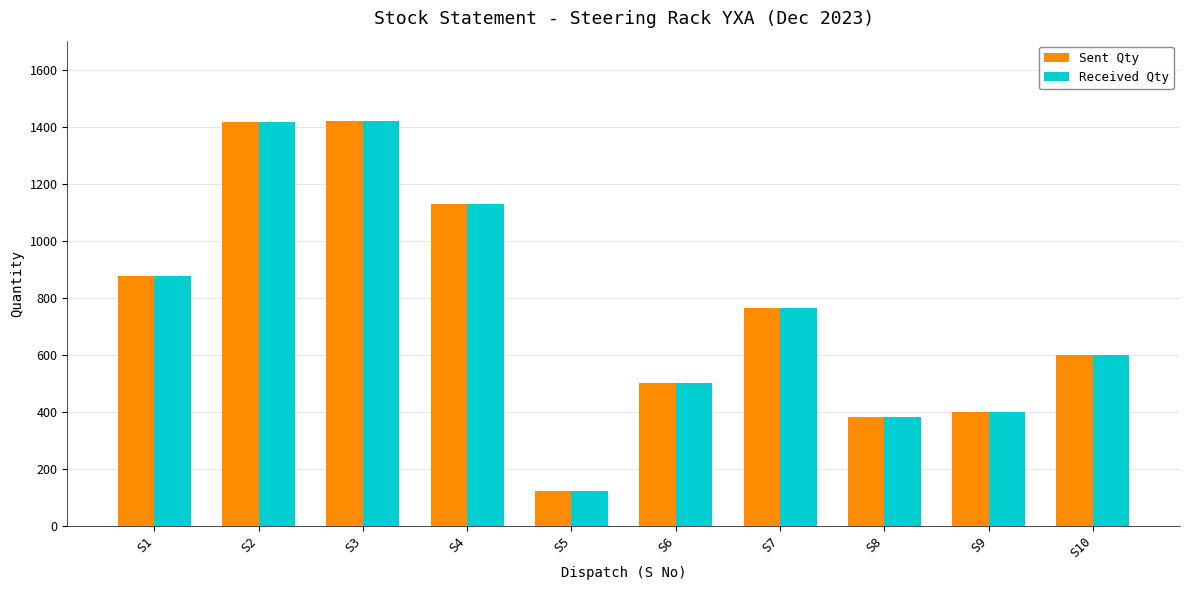

True or false: Received Qty has a value of 251 at S6.

False